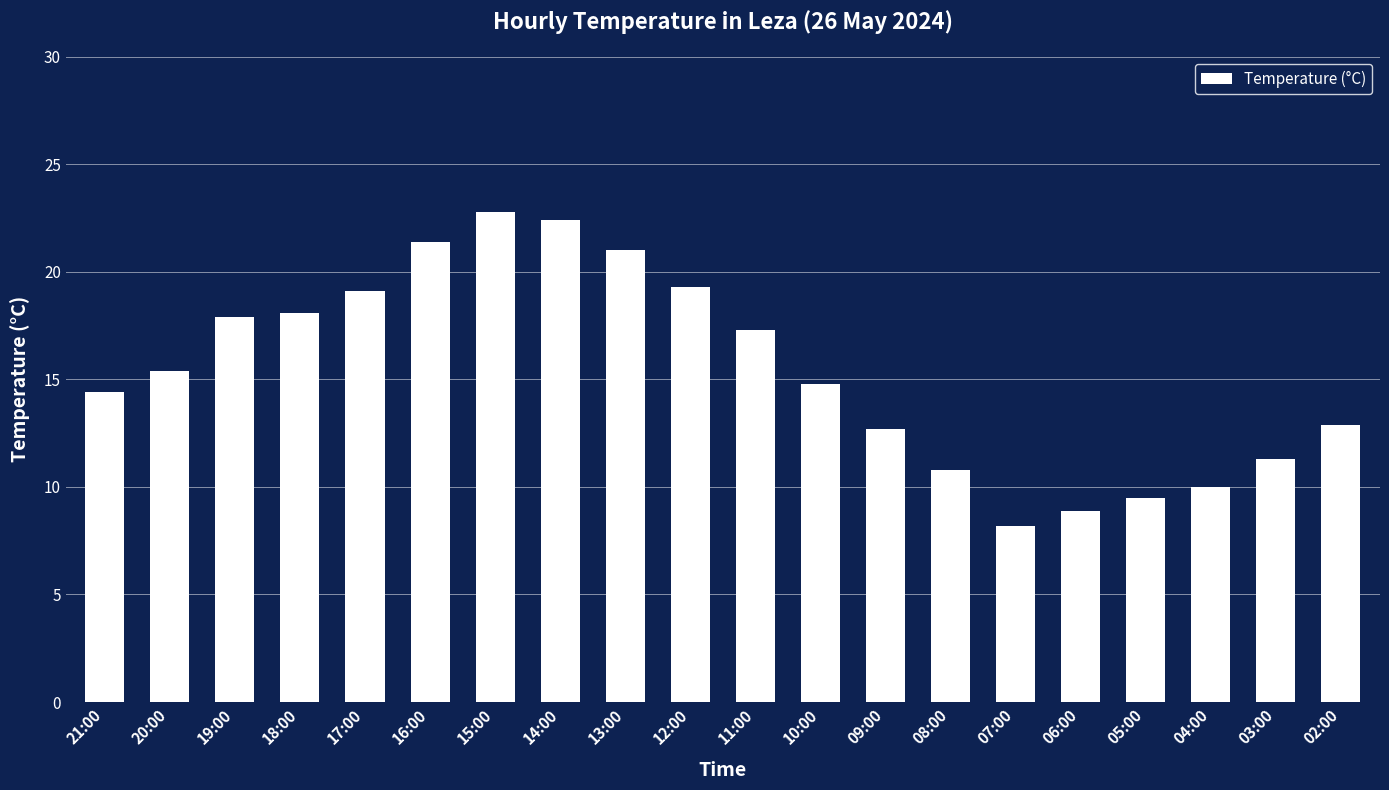

Count the number of values greater than 15.

10